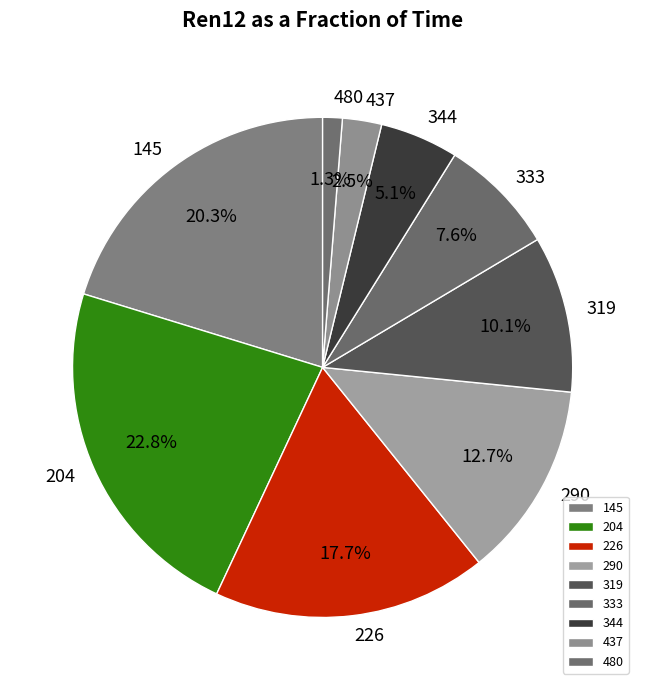

To the nearest percent, what portion does 145 represent?

20%